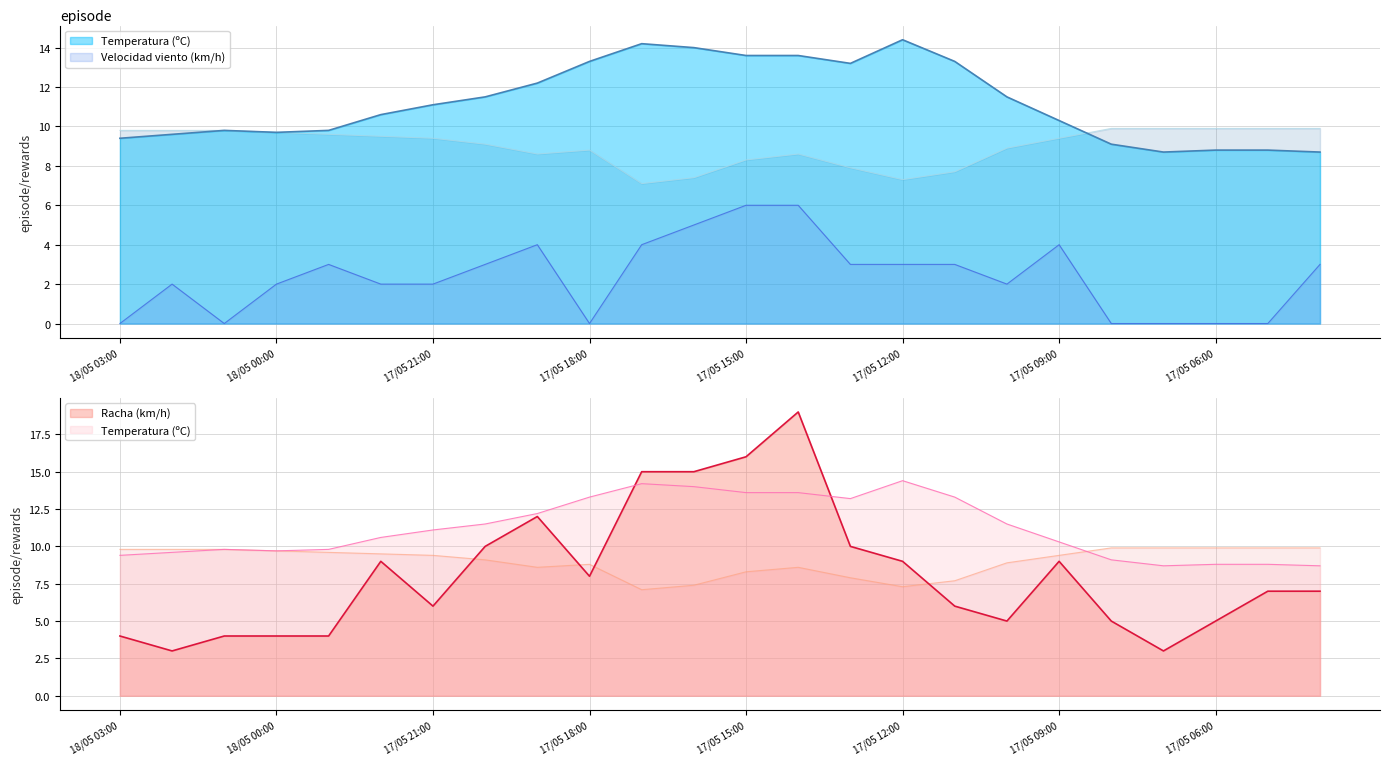

How many Velocidad del viento (km/h) values are between 0 and 4?

21